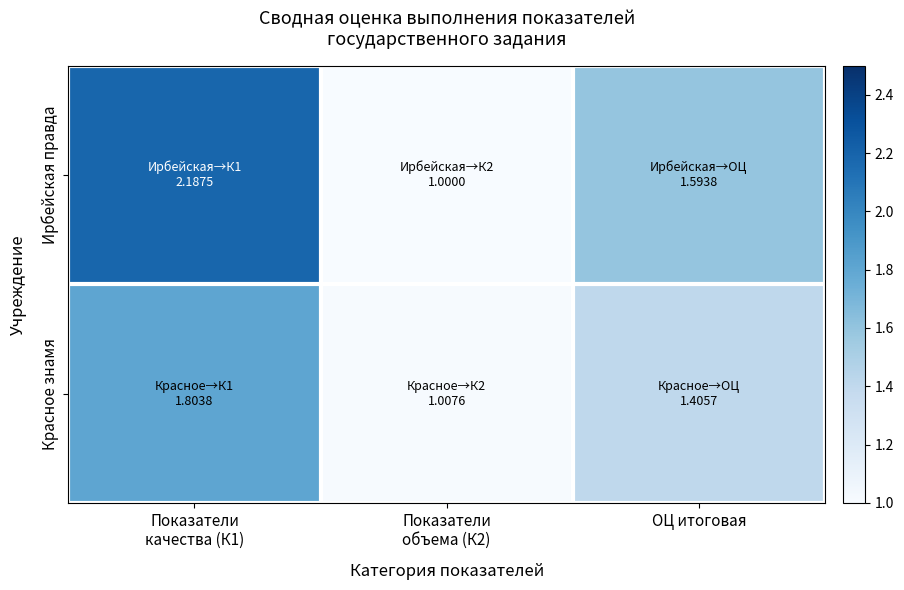

At which category is the sum across all series the highest?

Показатели
качества (К1)